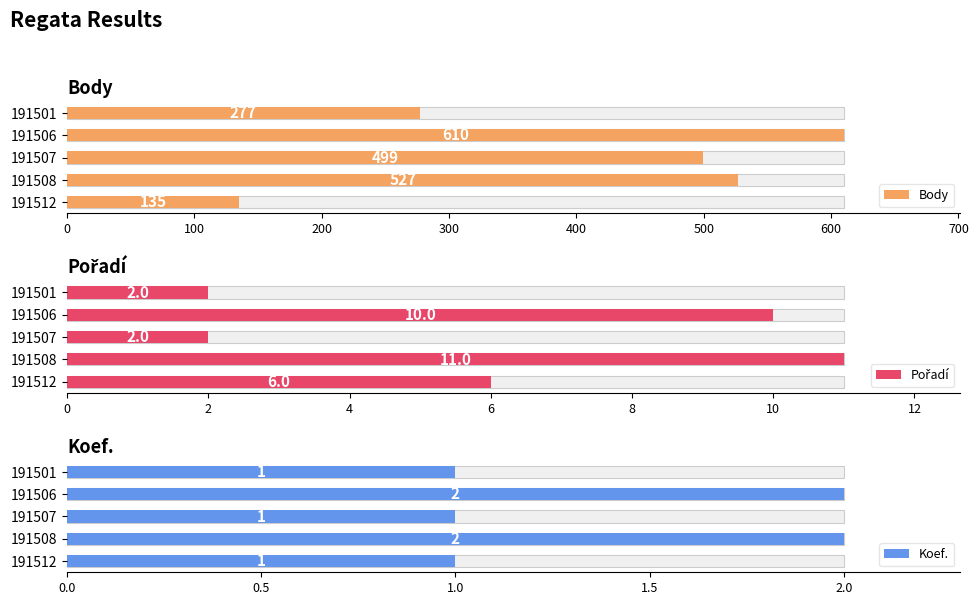

How many bars are there in total?

15